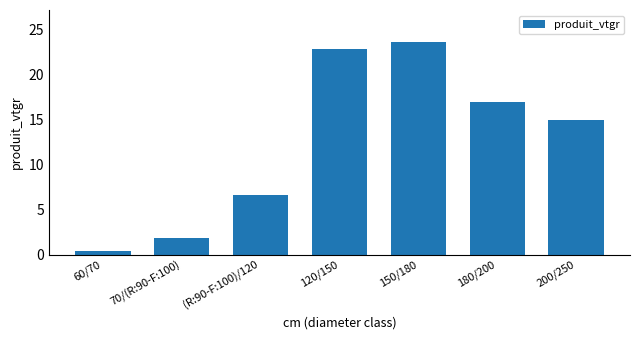

What is the label of the 5th bar from the left?

150/180